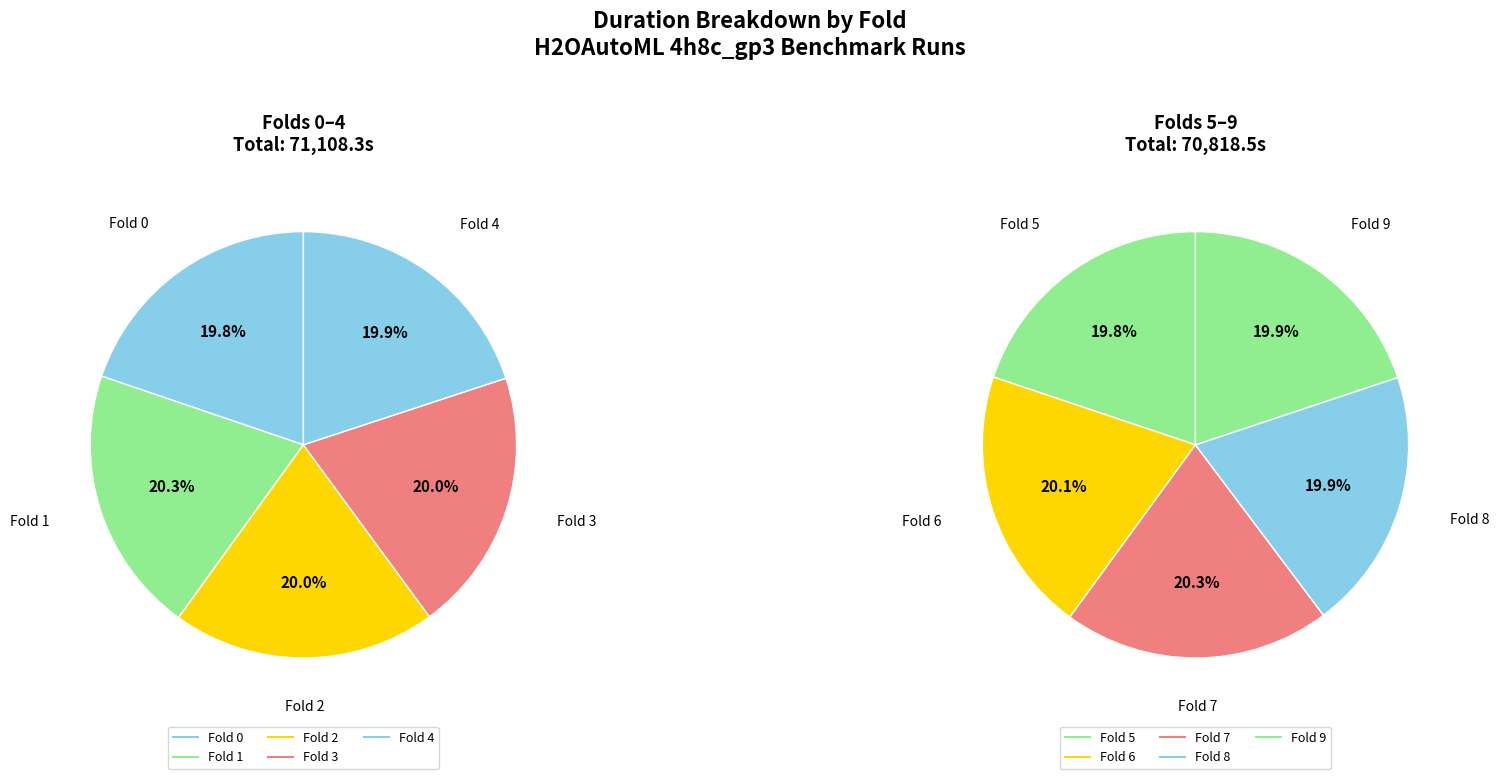

Is there a majority slice in this chart?

No